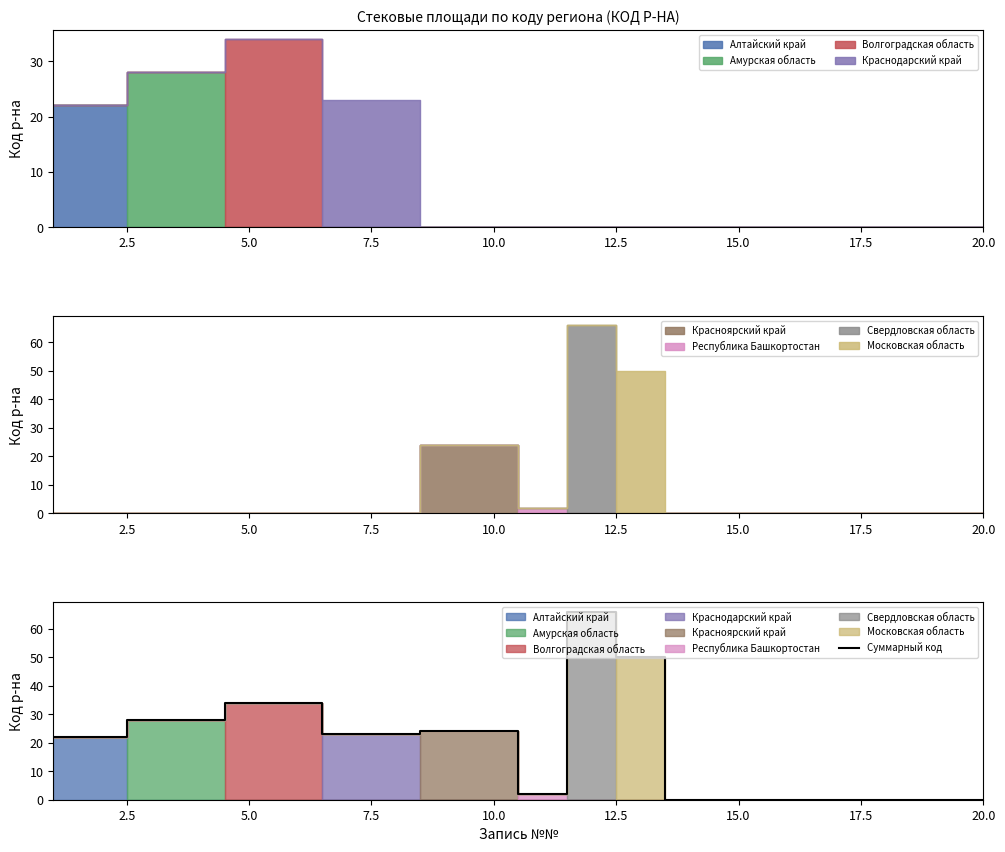

How many values are below 23?

10